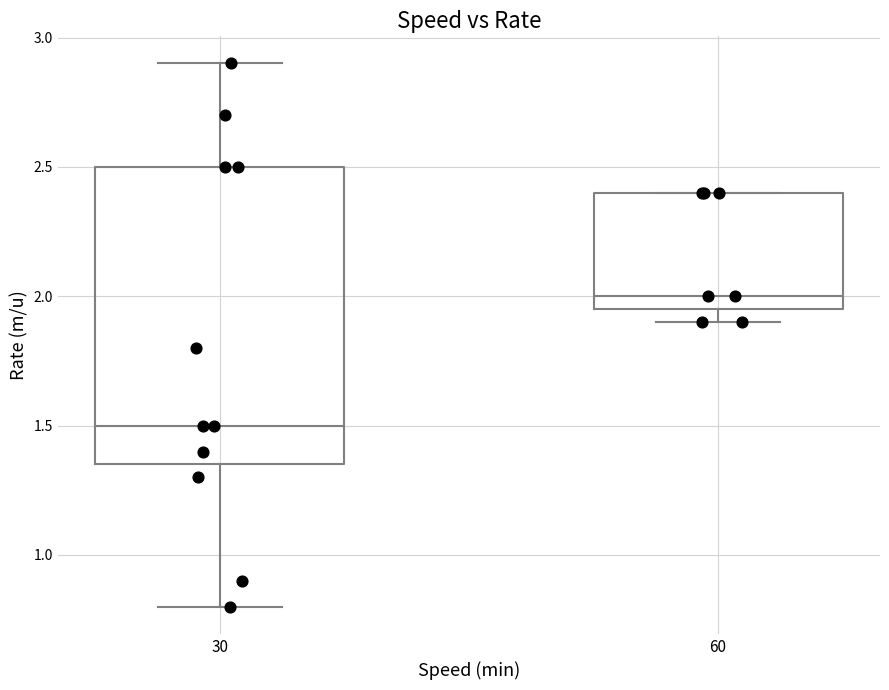

Where does the median line of the box at x = 30 sit on the y-axis? The values are not printed on the chart, so give them approximately, as read against the axis.

1.50